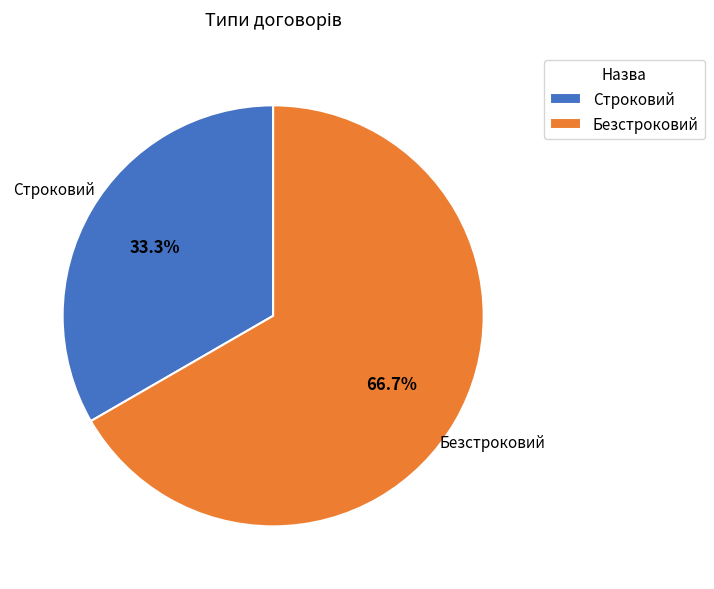

Between Строковий and Безстроковий, which is larger?

Безстроковий